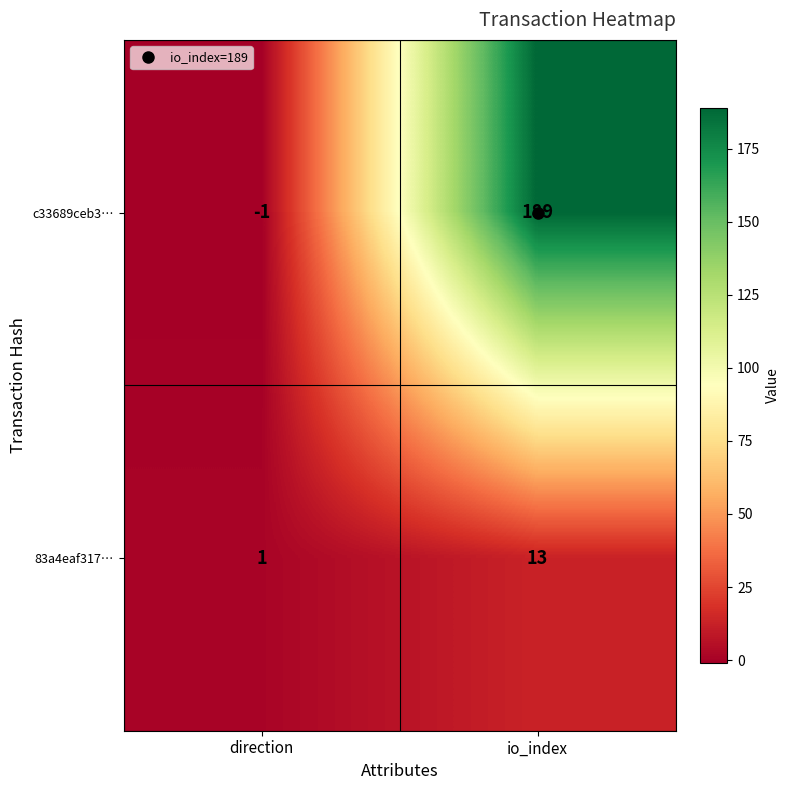

Which series has the widest spread of values?

c33689ceb3…